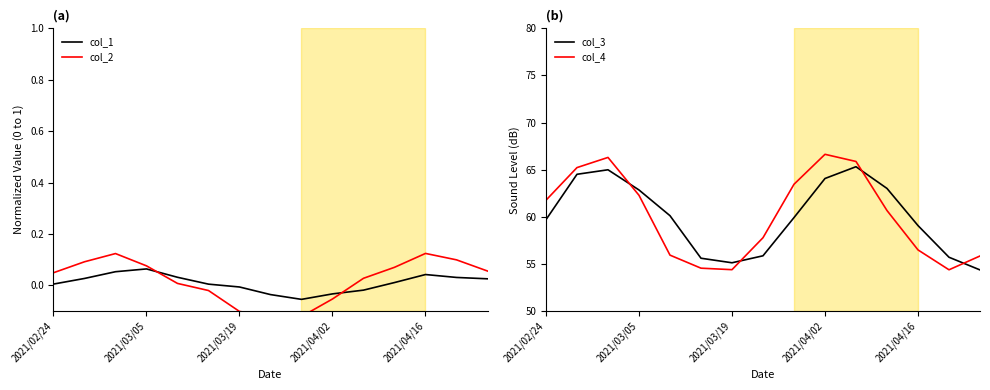

The value of col_3 at 2021/03/05 is 99.4. True or false?

False